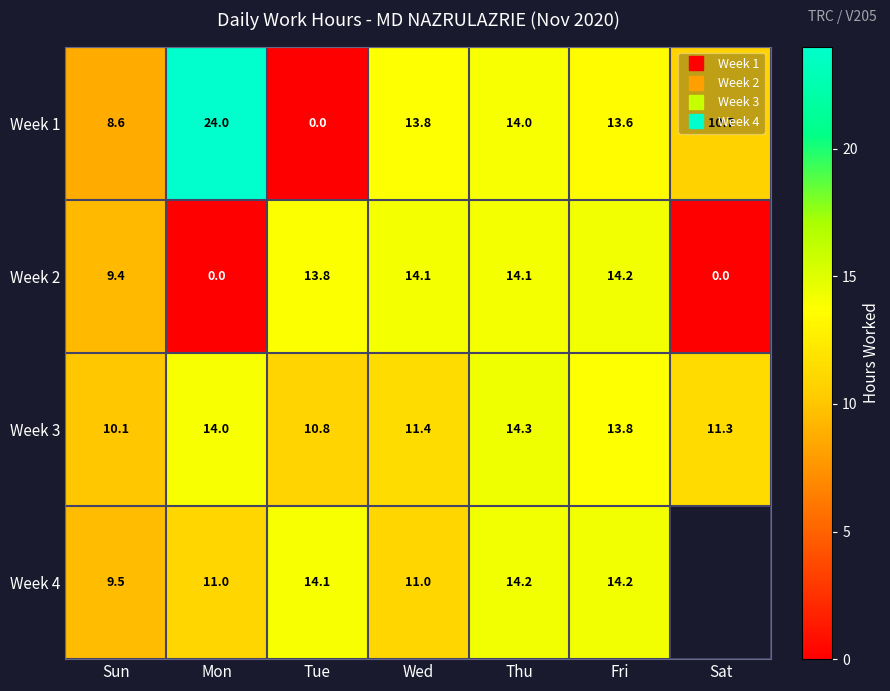

Read the Week 4 value at Fri.

14.2